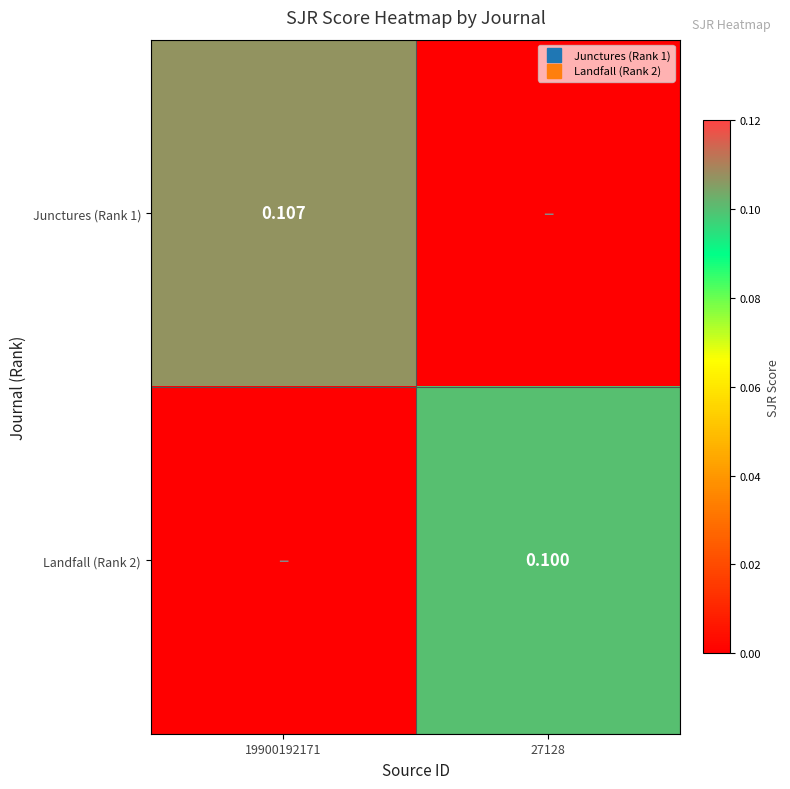

True or false: Landfall (Rank 2) has a value of 0.0 at 19900192171.

True